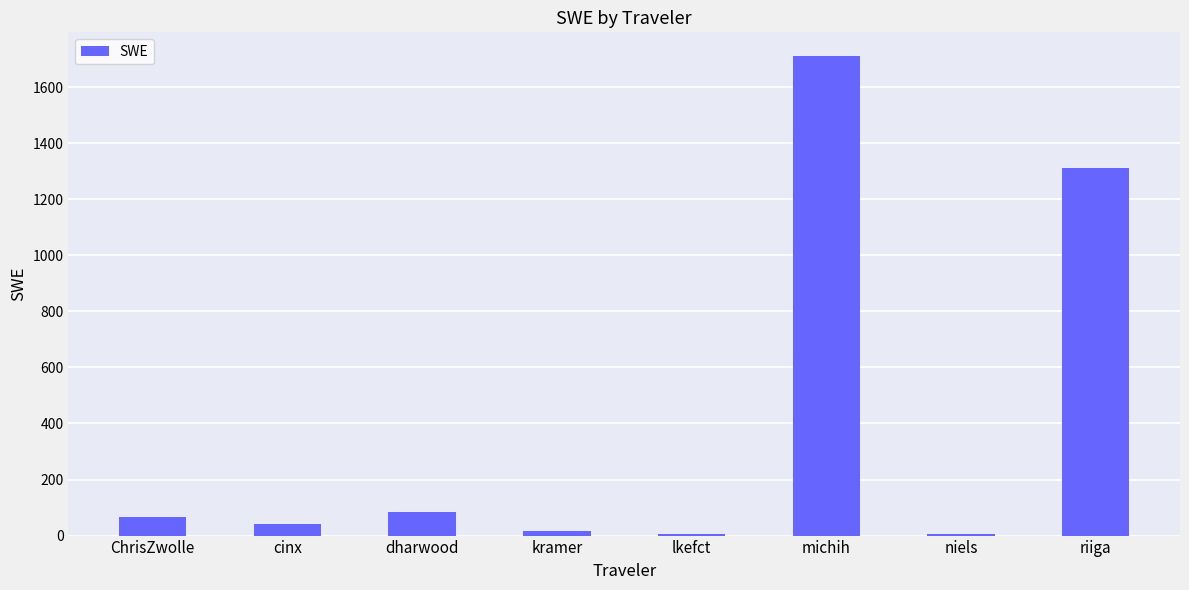

Approximately how many times larger is the value at lkefct compared to kramer?

0.3